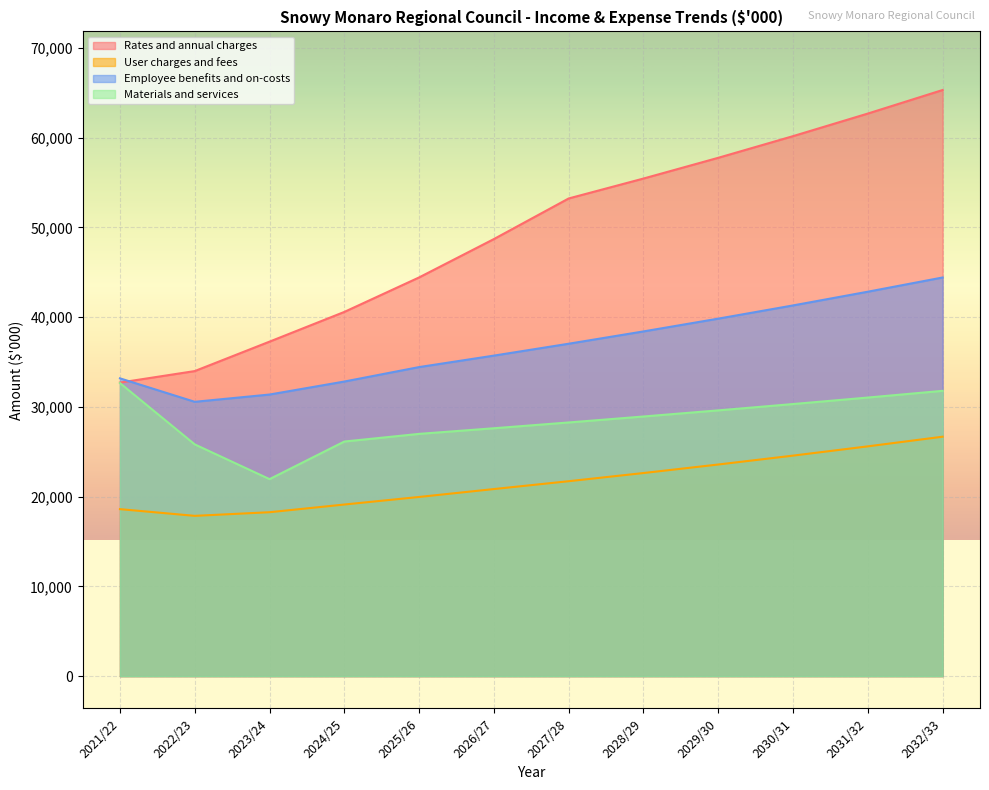

Which series has the widest spread of values?

Rates and annual charges